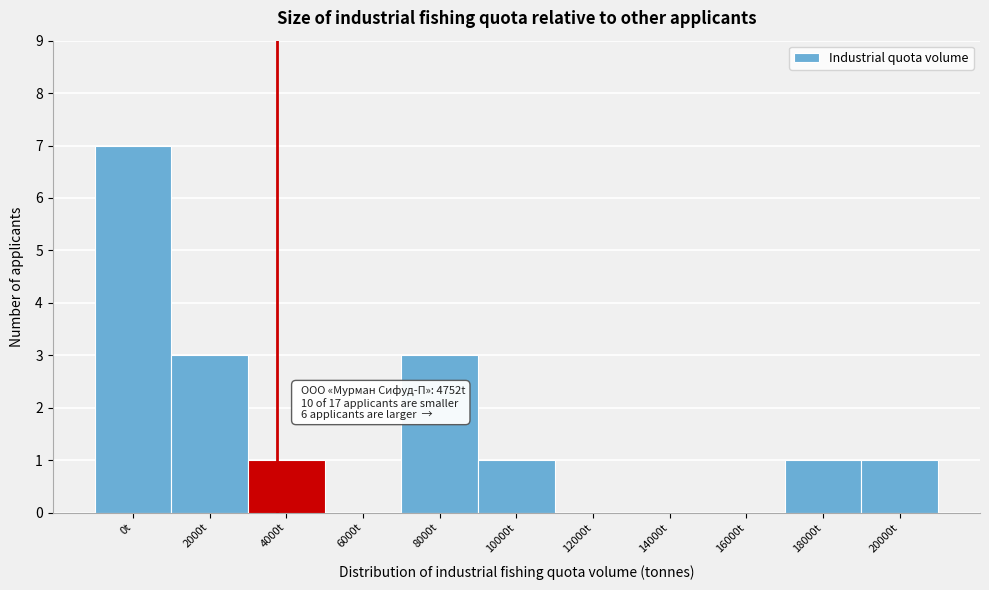

Reading right to left, extract all data points from this chart.

20000t=1	18000t=1	16000t=0	14000t=0	12000t=0	10000t=1	8000t=3	6000t=0	4000t=1	2000t=3	0t=7